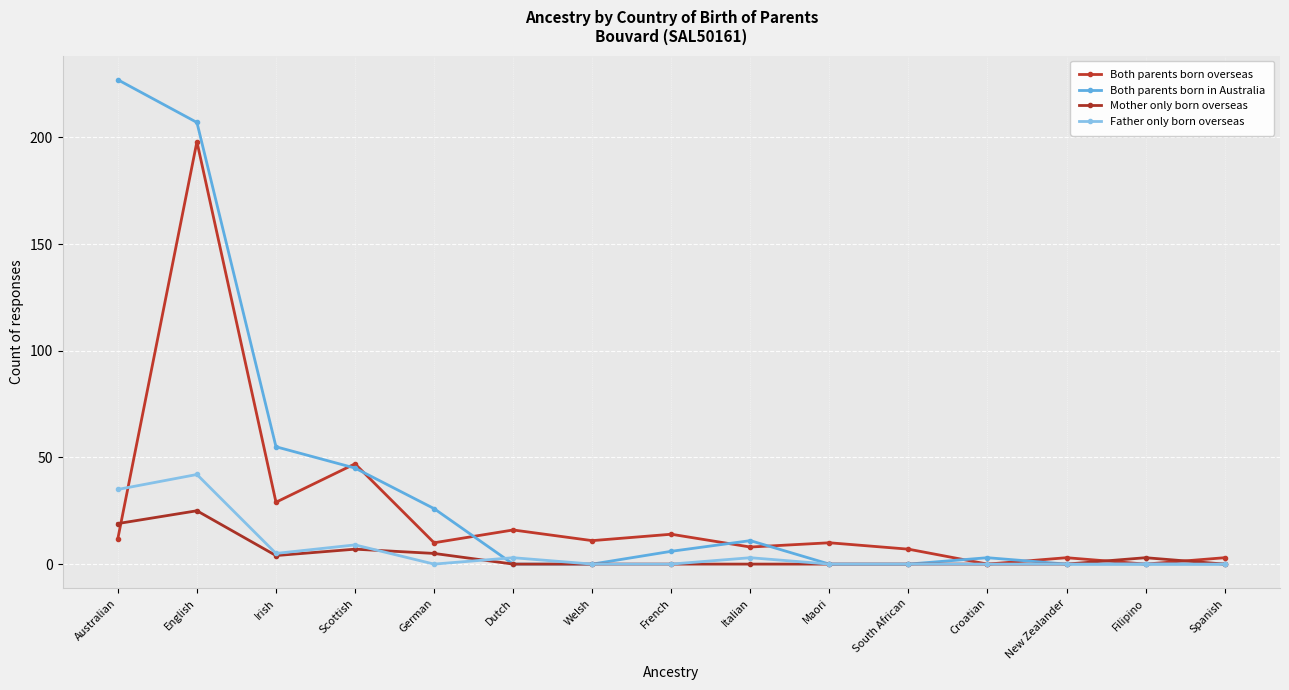

How many data points does each series have?

15